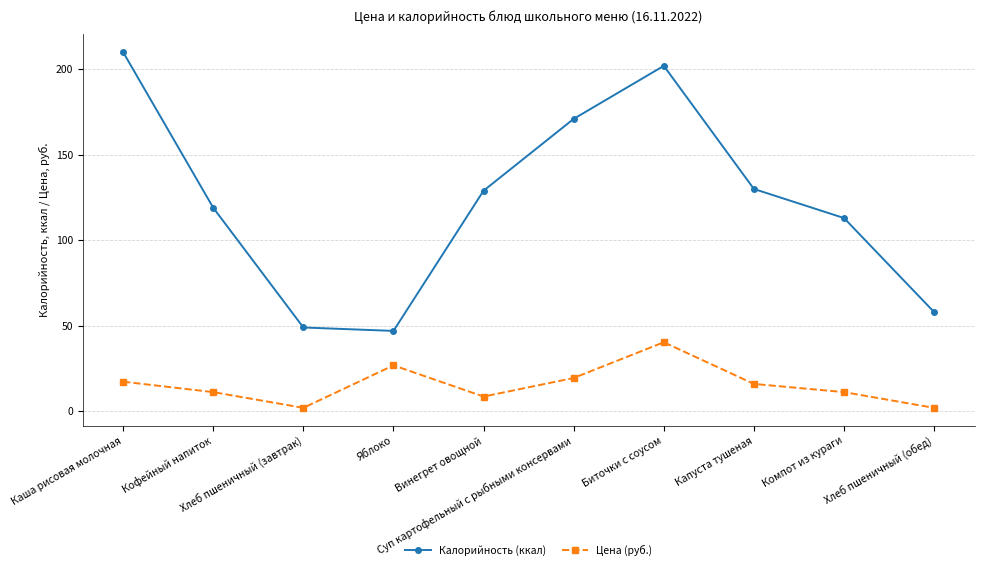

The value of Калорийность (ккал) at Биточки с соусом is 277.4. True or false?

False